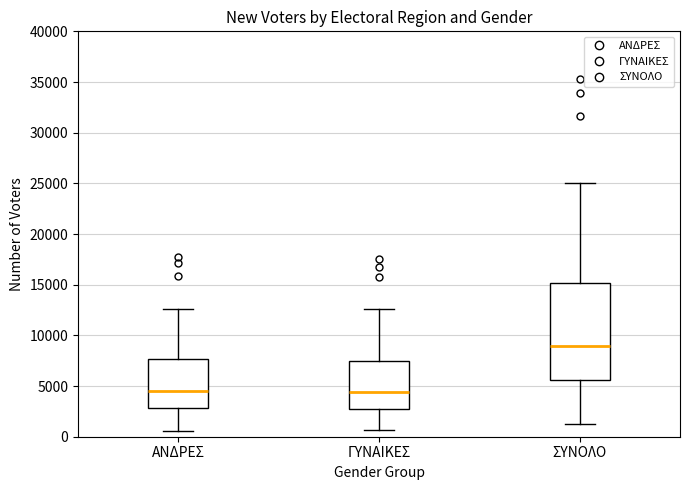

Reading left to right, transcribe this box plot: for each box, give where its median line is, the range the box spans, and where its two whiskers end, as read against the y-axis. The values are not printed on the chart, so give them approximately, as read against the axis.

ΑΝΔΡΕΣ: median 4500, box 3000 to 7500, whiskers 500 to 12500
ΓΥΝΑΙΚΕΣ: median 4500, box 2500 to 7500, whiskers 500 to 12500
ΣΥΝΟΛΟ: median 9000, box 5500 to 15000, whiskers 1000 to 25000